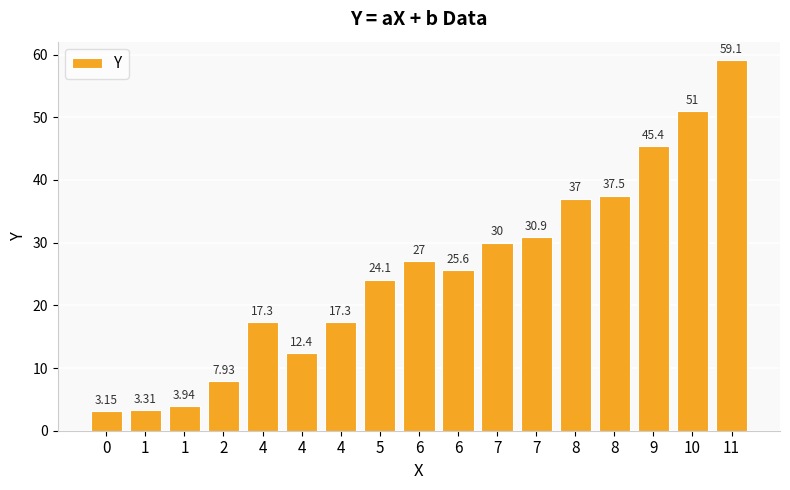

At which category does the chart reach its peak across all series?

11